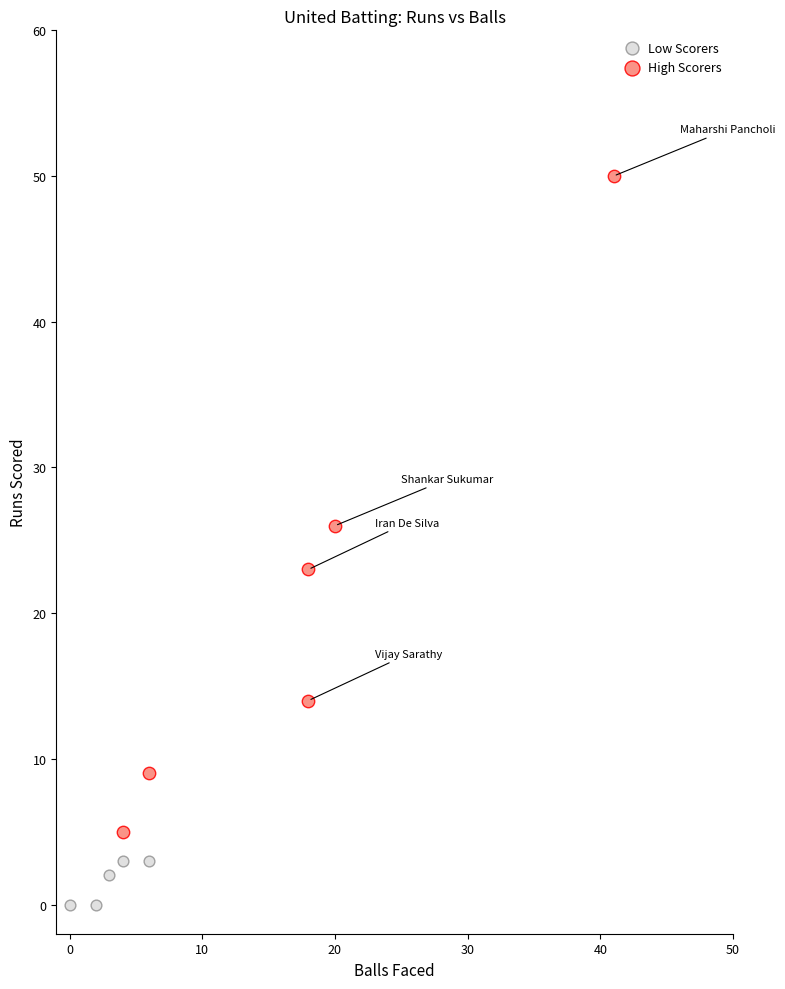

Which series contains the lowest Y value?

Low Scorers